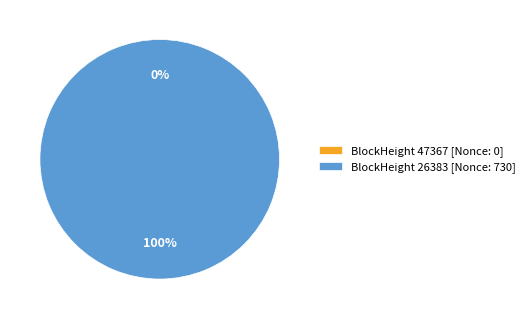

What percentage do 47367 and 26383 together represent?

100.0%